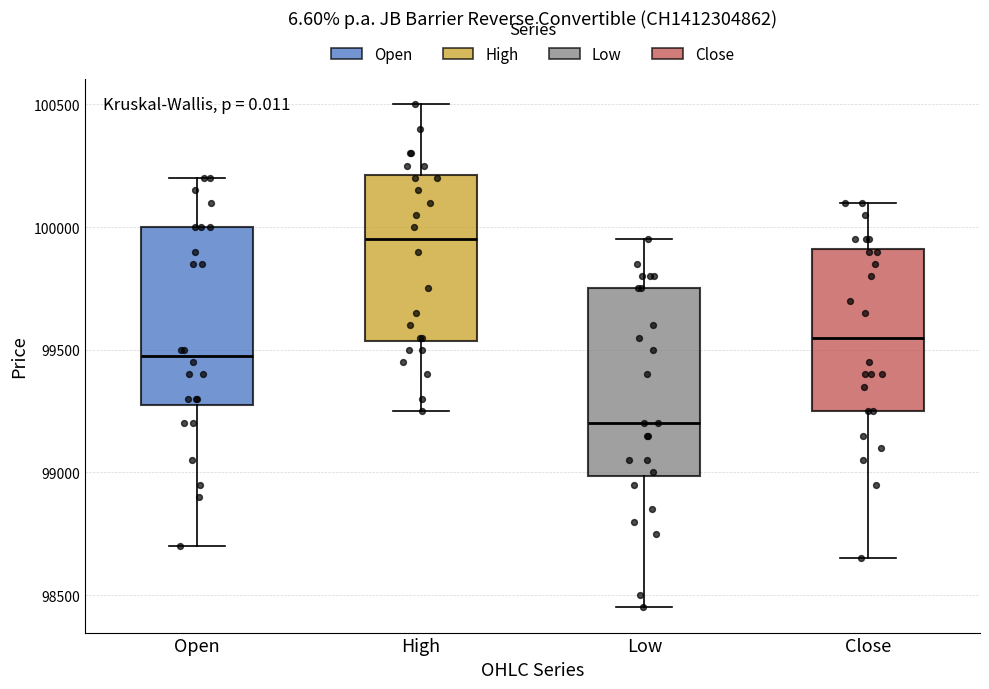

Reading left to right, read every box against the y-axis: the position of its median line, the range the box covers, and the ends of its whiskers. The values are not printed on the chart, so give them approximately, as read against the axis.

Open: median 99500, box 99300 to 100000, whiskers 98700 to 100200
High: median 99950, box 99550 to 100200, whiskers 99250 to 100500
Low: median 99200, box 99000 to 99750, whiskers 98450 to 99950
Close: median 99550, box 99250 to 99900, whiskers 98650 to 100100